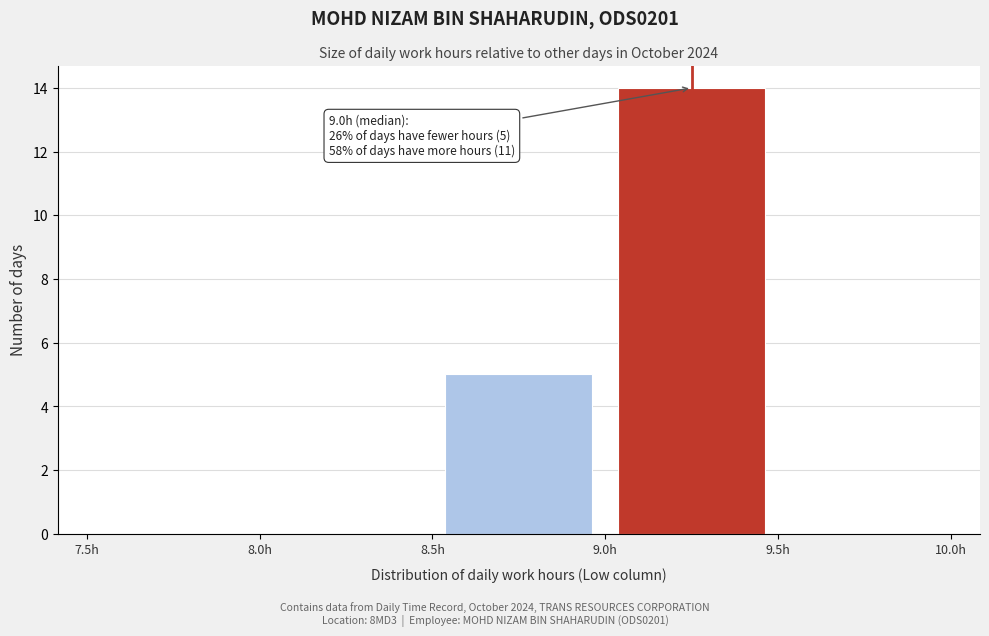

Which range on the x-axis has the tallest bar?

9.0 to 9.5